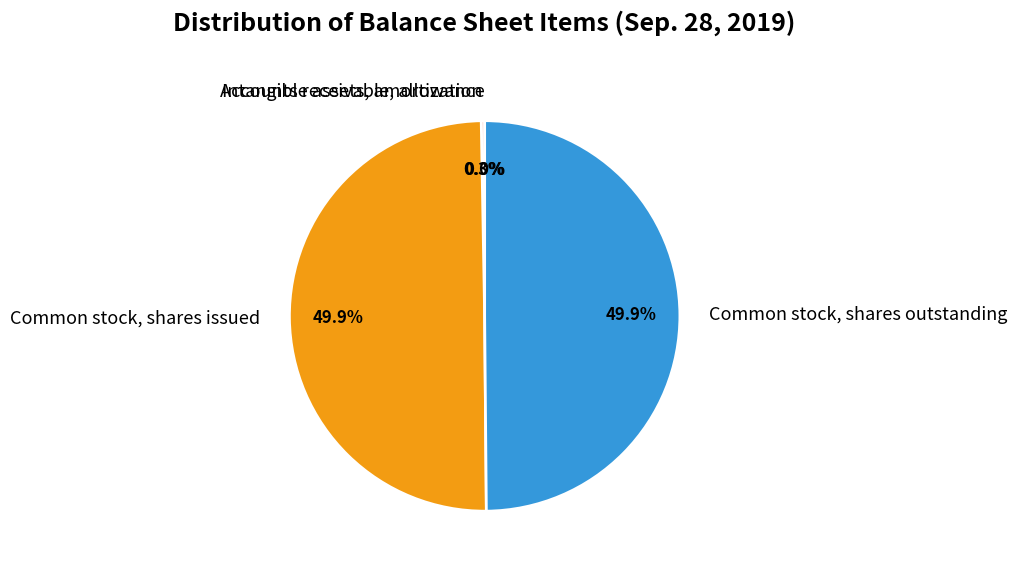

How much of the chart is everything except Common stock, shares outstanding?

50.1%